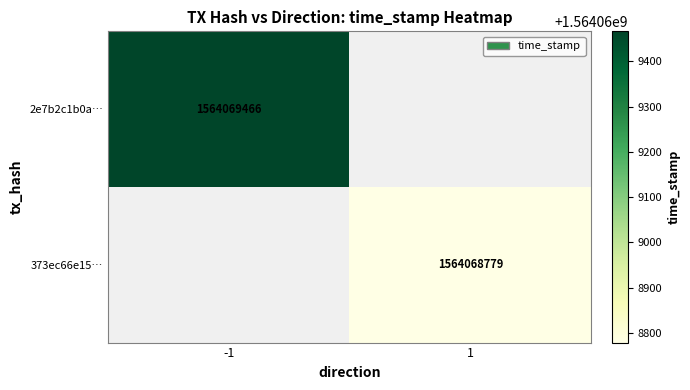

Reading right to left, transcribe all the data shown in this chart.

2e7b2c1b0ab8b90634698c360245280aeb8d584: time_stamp=1564069466	direction=-1
373ec66e15daad4b158e8c410475d19fdcfc7b6: time_stamp=1564068779	direction=1